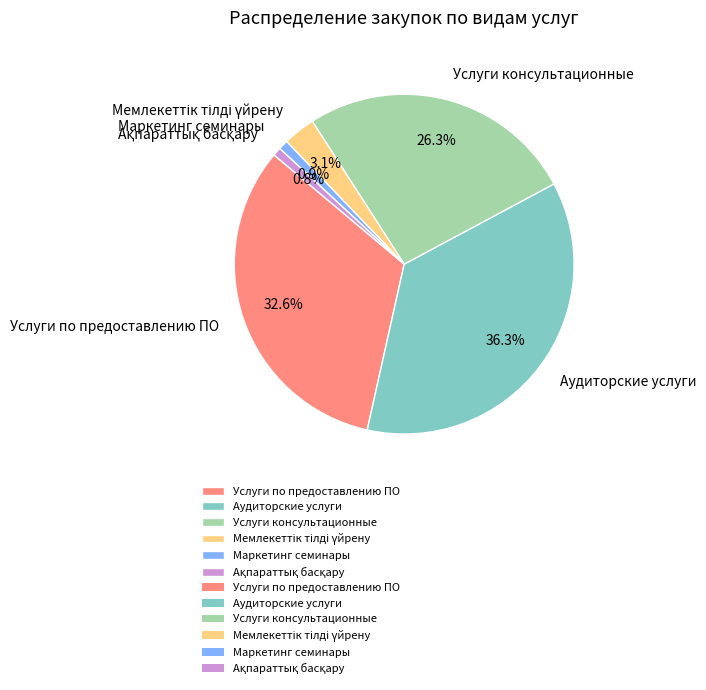

Combined, what portion of the pie is Услуги по предоставлению ПО and Аудиторские услуги?

68.9%